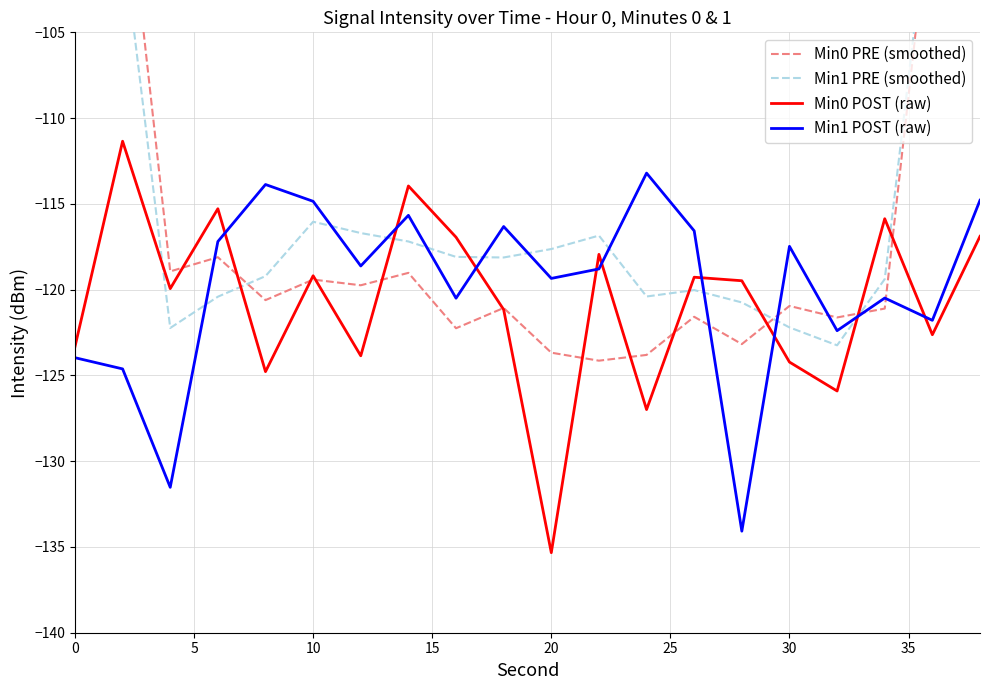

True or false: Min0 PRE (smoothed) has more than 0 interior local peaks.

True